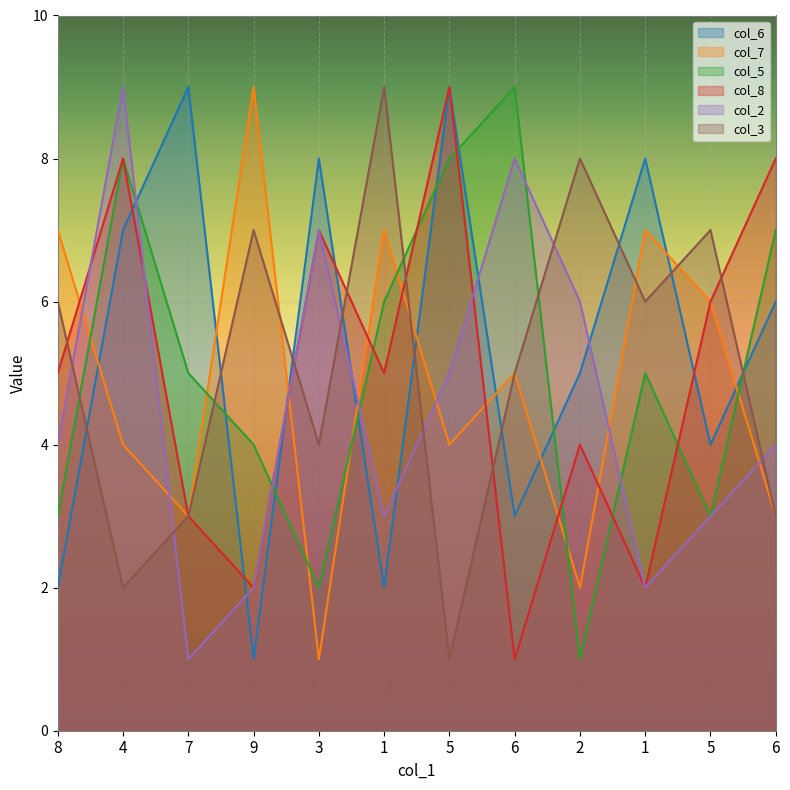

Reading left to right, list all the values displayed in this chart.

col_6: 2	7	9	1	8	2	9	3	5	8	4	6
col_7: 7	4	3	9	1	7	4	5	2	7	6	3
col_5: 3	8	5	4	2	6	8	9	1	5	3	7
col_8: 5	8	3	2	7	5	9	1	4	2	6	8
col_2: 4	9	1	2	7	3	5	8	6	2	3	4
col_3: 6	2	3	7	4	9	1	5	8	6	7	3